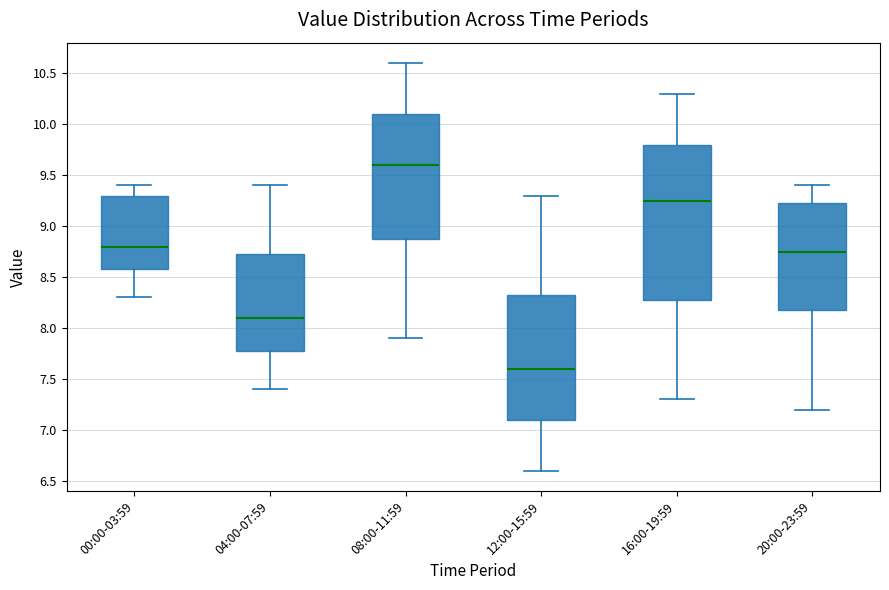

Reading left to right, transcribe this box plot: for each box, give where its median line is, the range the box spans, and where its two whiskers end, as read against the y-axis. The values are not printed on the chart, so give them approximately, as read against the axis.

00:00-03:59: median 8.80, box 8.60 to 9.30, whiskers 8.30 to 9.40
04:00-07:59: median 8.10, box 7.80 to 8.75, whiskers 7.40 to 9.40
08:00-11:59: median 9.60, box 8.90 to 10.10, whiskers 7.90 to 10.60
12:00-15:59: median 7.60, box 7.10 to 8.35, whiskers 6.60 to 9.30
16:00-19:59: median 9.25, box 8.30 to 9.80, whiskers 7.30 to 10.30
20:00-23:59: median 8.75, box 8.20 to 9.25, whiskers 7.20 to 9.40